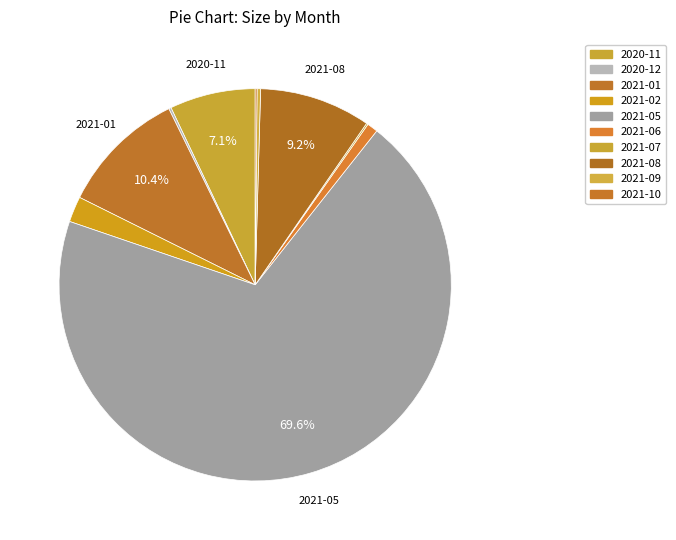

How many segments does this pie chart have?

10